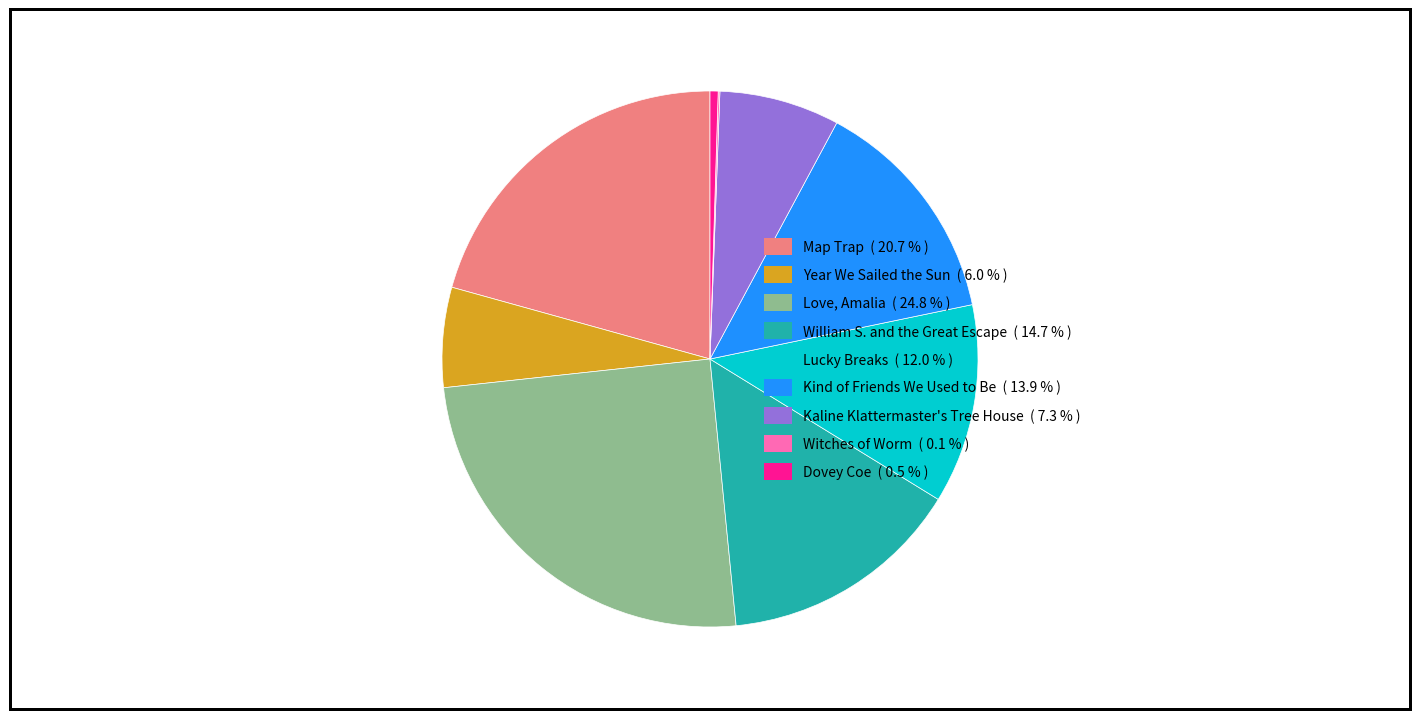

Do Dovey Coe and Love, Amalia together represent more than half of the pie?

No